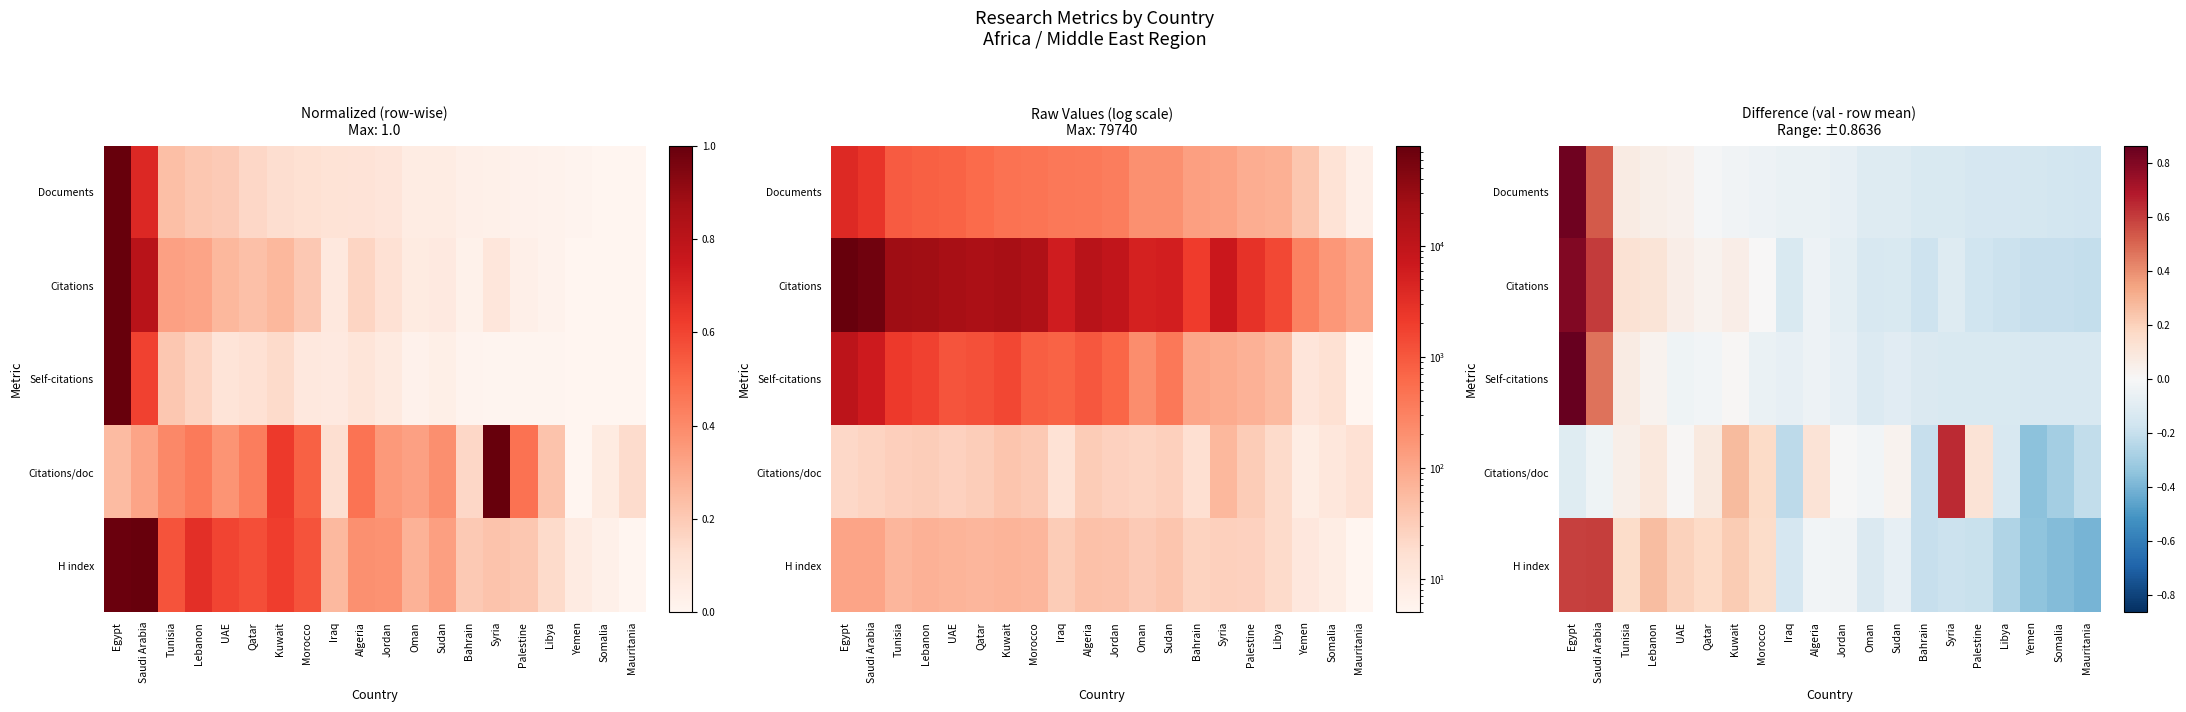

At how many categories does at least one series exceed 0?

12